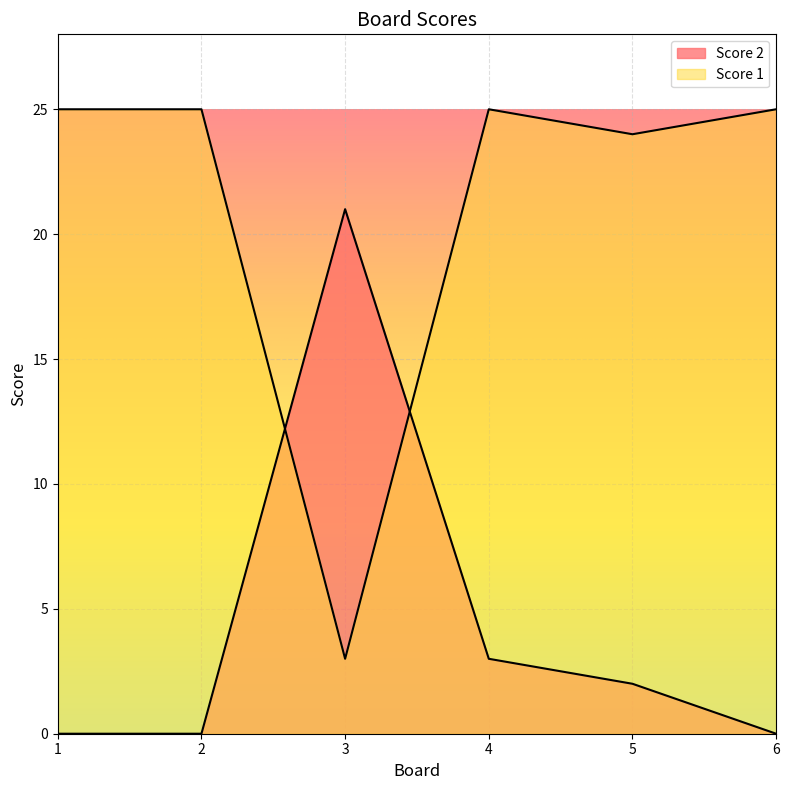

How many intersections are there between Score 2 and Score 1?

2